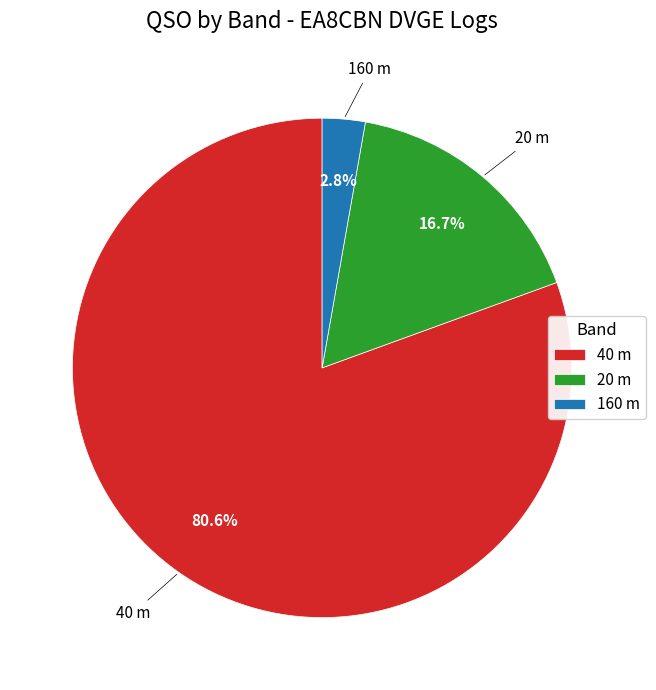

Which category has the biggest portion of the pie?

40 m